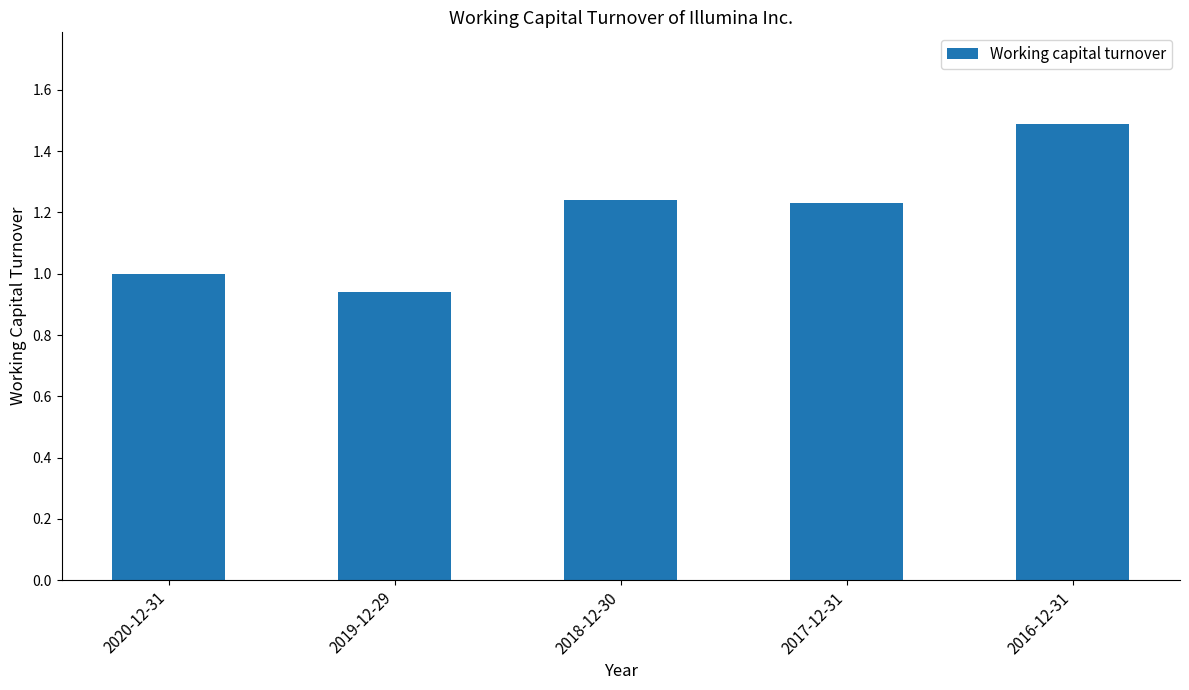

What is the label of the 1st bar from the right?

2016-12-31